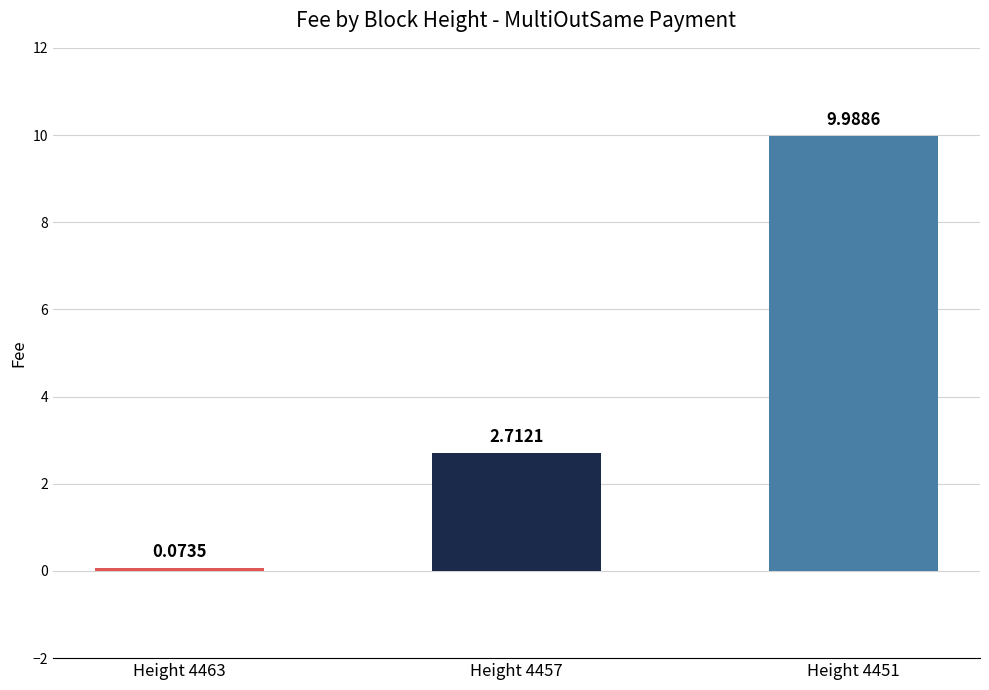

Are the bars grouped side by side (vs. stacked)?

No